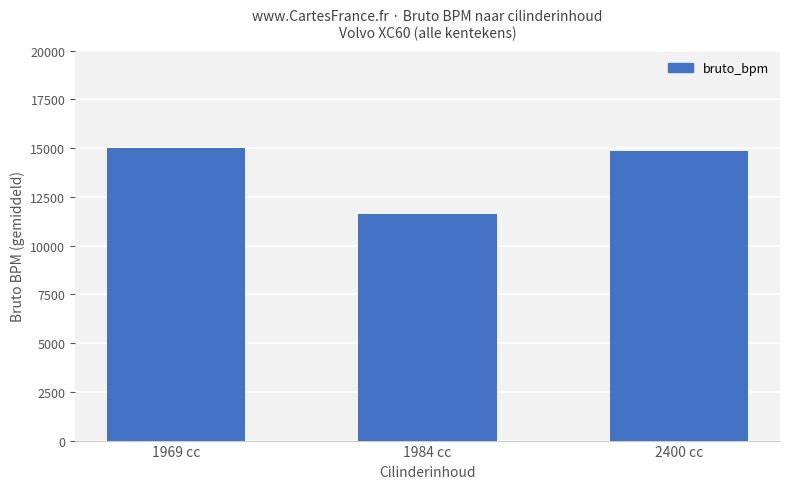

Rank the categories by value from highest to lowest.

1969 cc, 2400 cc, 1984 cc